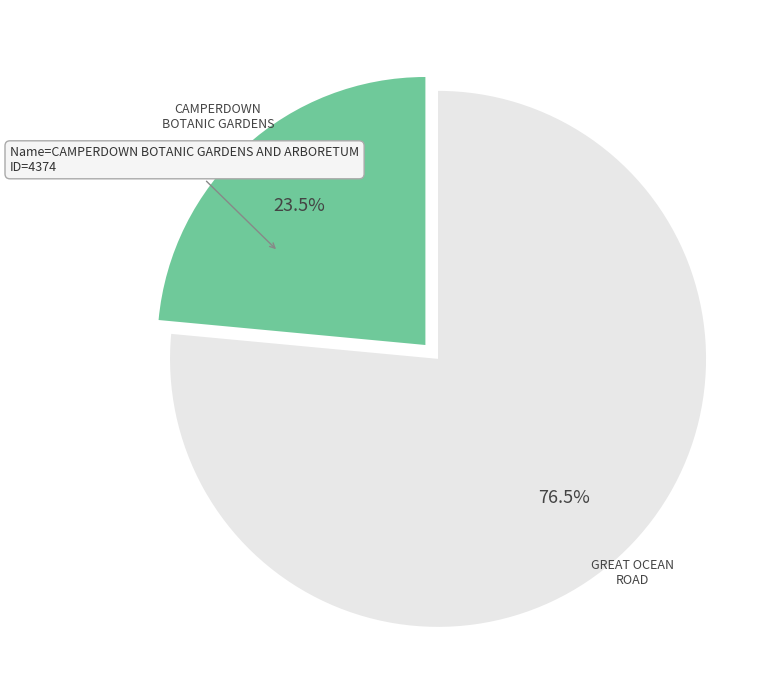

Does any single category account for the majority?

Yes